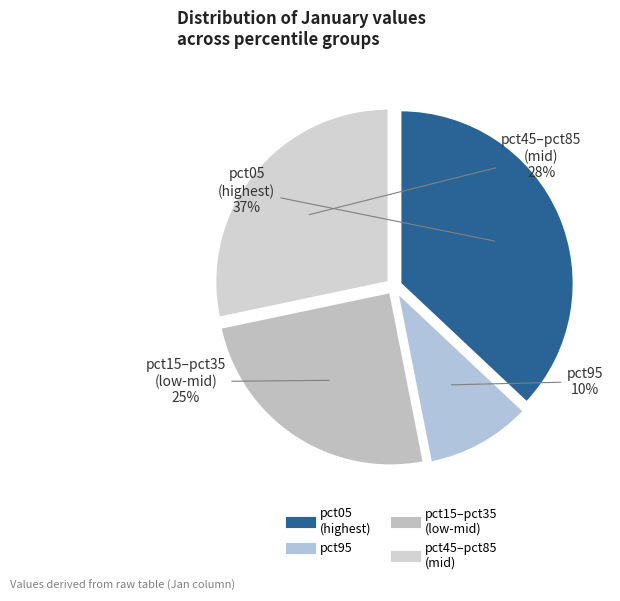

How many slices are in this pie chart?

4